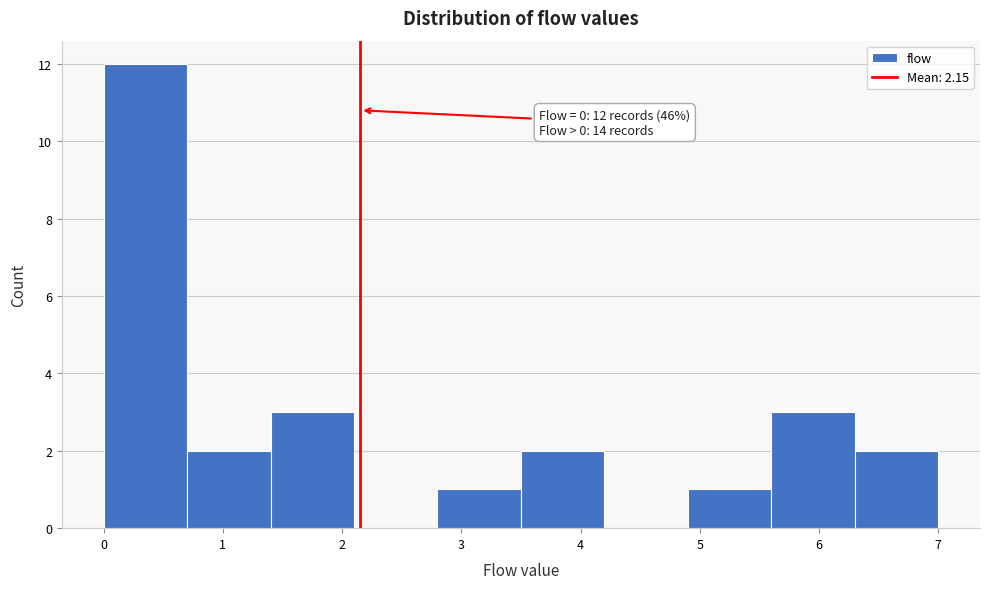

Over which range of the x-axis is the bar tallest?

0.0 to 0.7